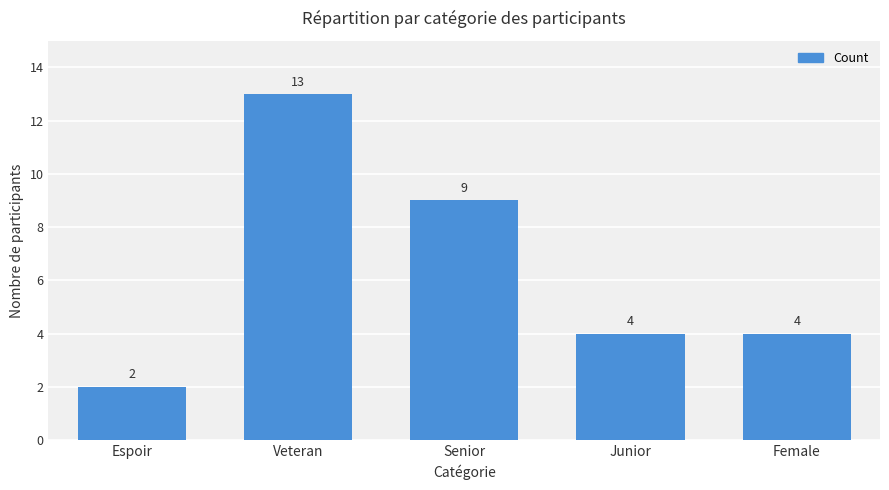

What is the difference between the maximum and minimum values?

11